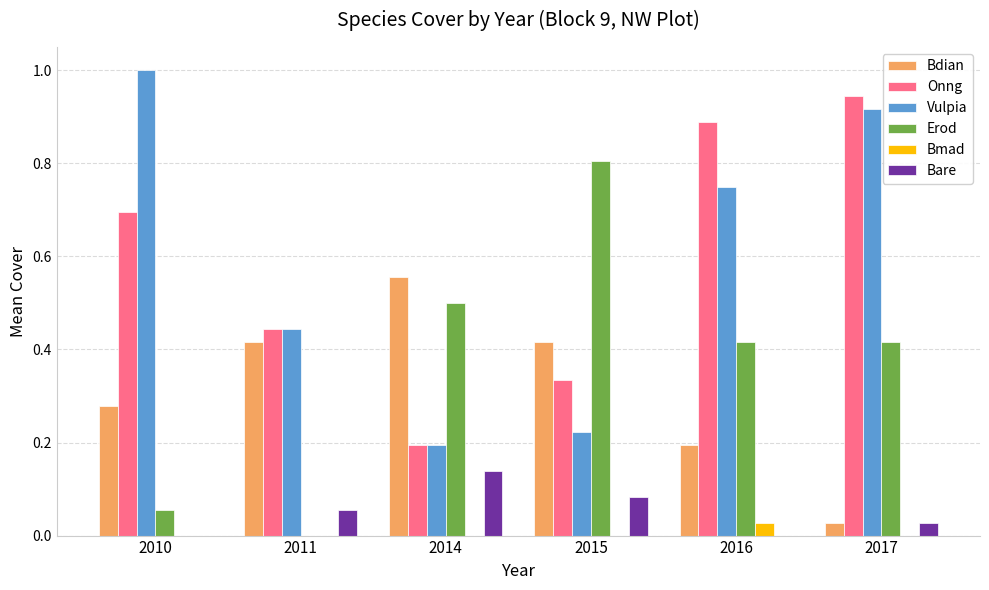

Between 2015 and 2016, which series saw the biggest shift?

Onng